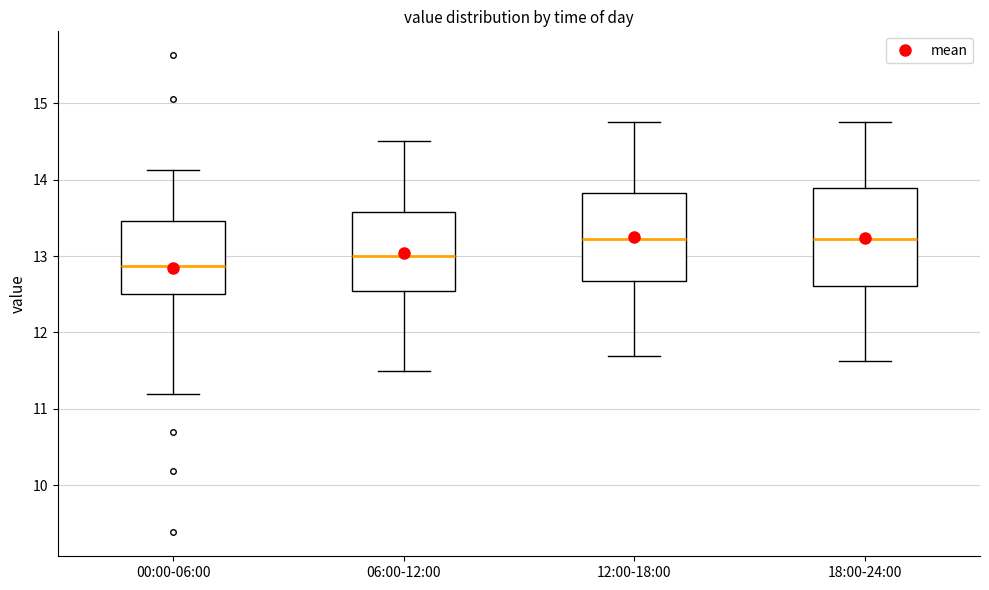

Reading left to right, transcribe this box plot: for each box, give where its median line is, the range the box spans, and where its two whiskers end, as read against the y-axis. The values are not printed on the chart, so give them approximately, as read against the axis.

00:00-06:00: median 12.9, box 12.5 to 13.5, whiskers 11.2 to 14.1
06:00-12:00: median 13.0, box 12.5 to 13.6, whiskers 11.5 to 14.5
12:00-18:00: median 13.2, box 12.7 to 13.8, whiskers 11.7 to 14.8
18:00-24:00: median 13.2, box 12.6 to 13.9, whiskers 11.6 to 14.8